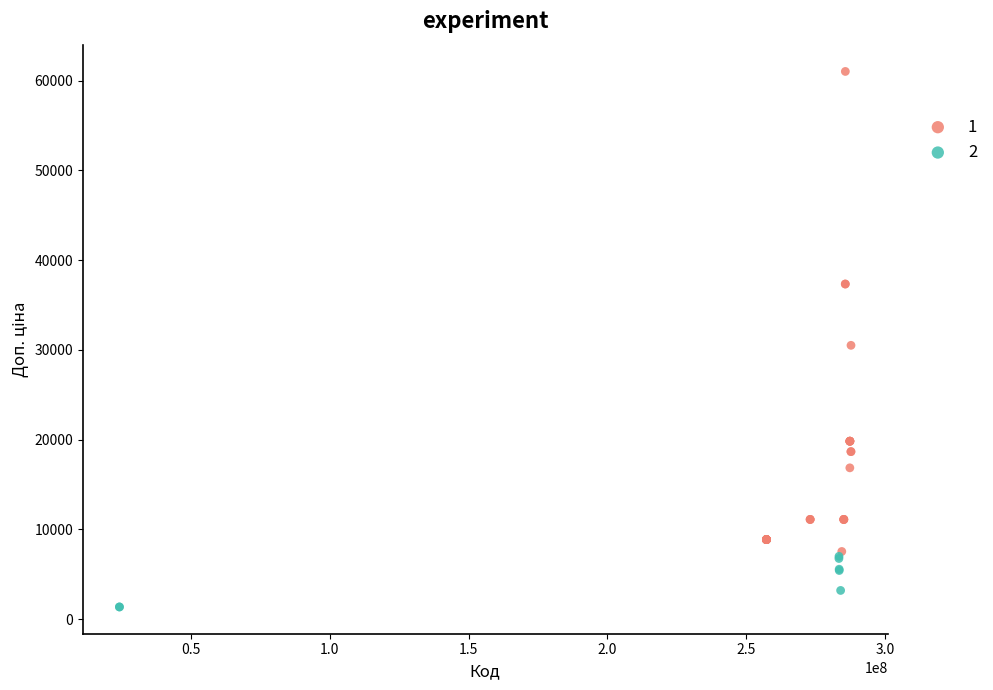

What are all the series names shown in the legend?

1, 2